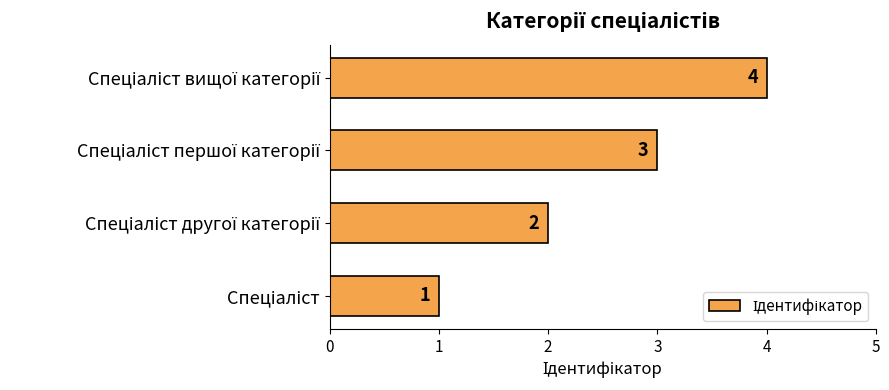

What is the difference between the maximum and minimum values?

3